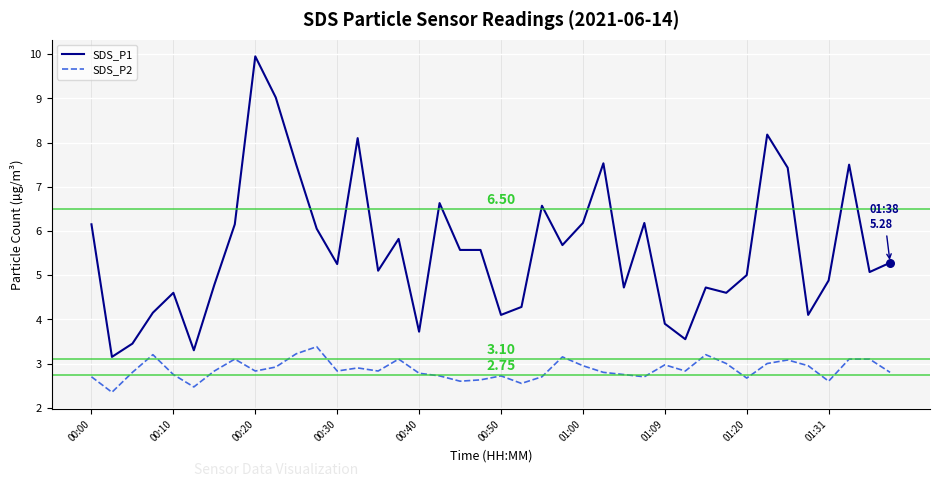

Which series has the largest range (max minus min)?

SDS_P1